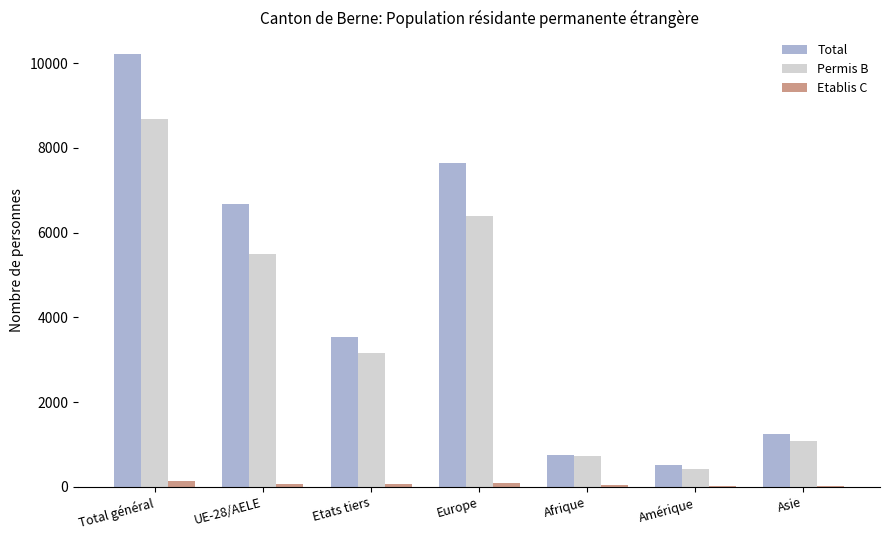

Is it true that Total equals 1241 at Asie?

True